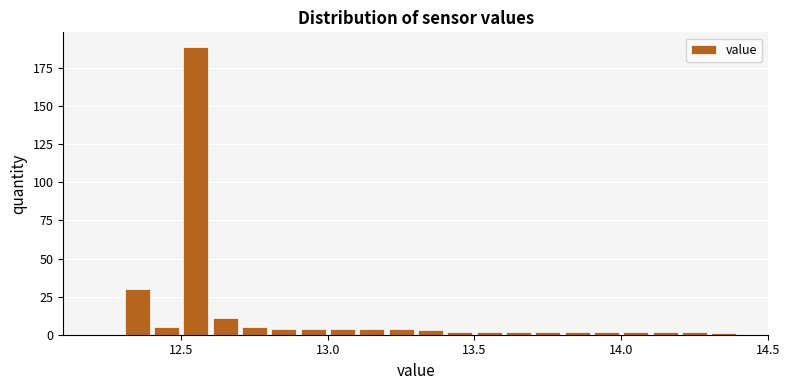

Read against the x-axis, roughly where is the centre of the tallest bar?

12.55